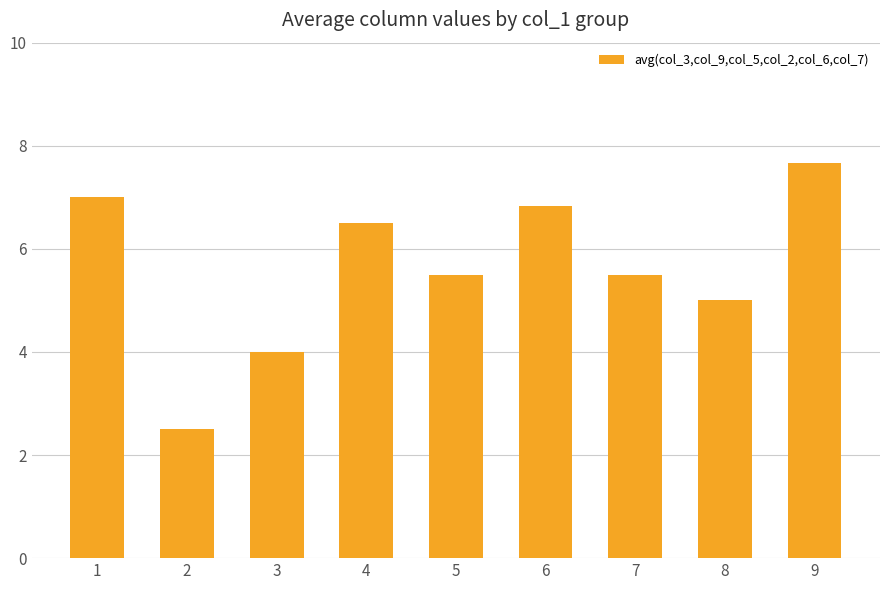

The chart shows a value of 5.5 at 5. True or false?

True